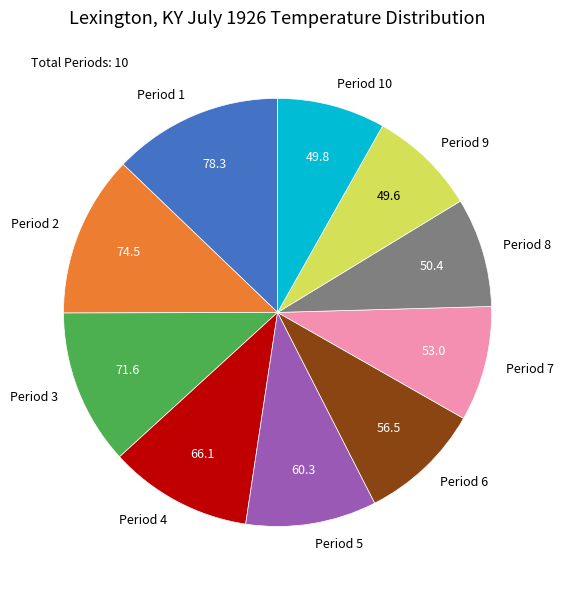

Is there any slice that represents more than half of the pie?

No